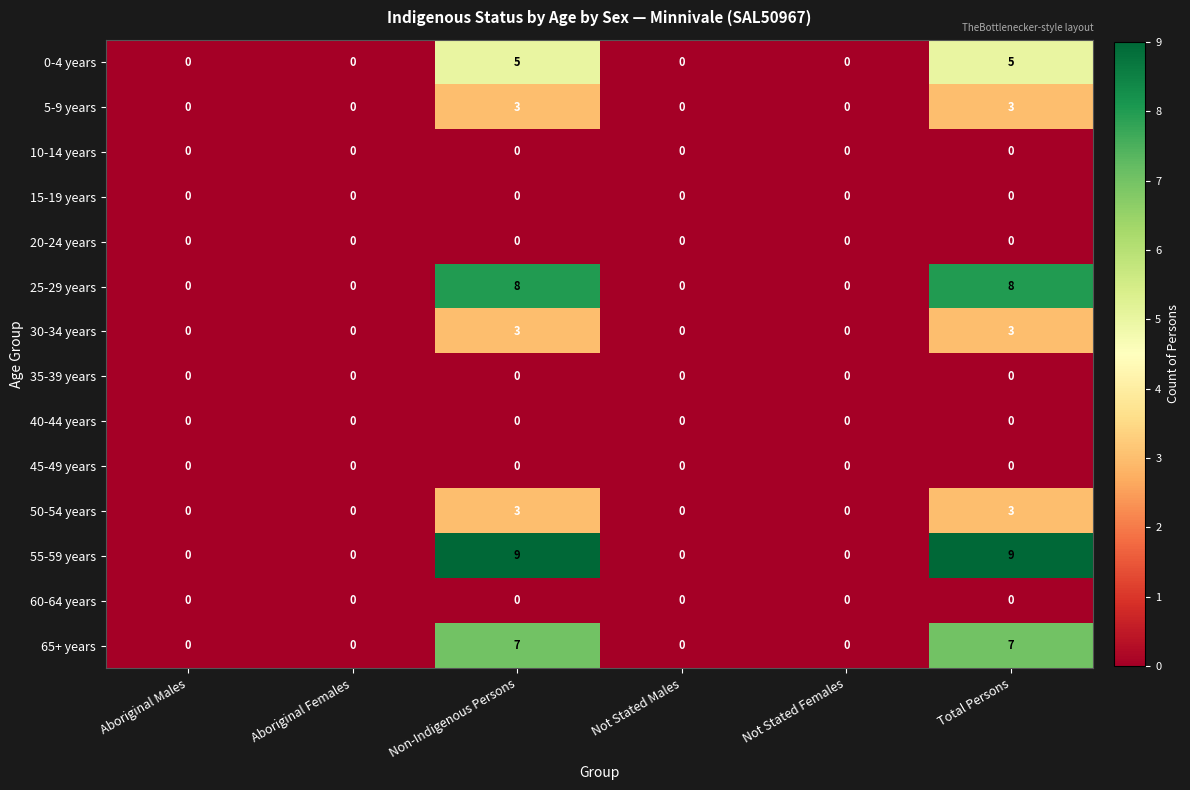

At how many categories does at least one series exceed 8?

2